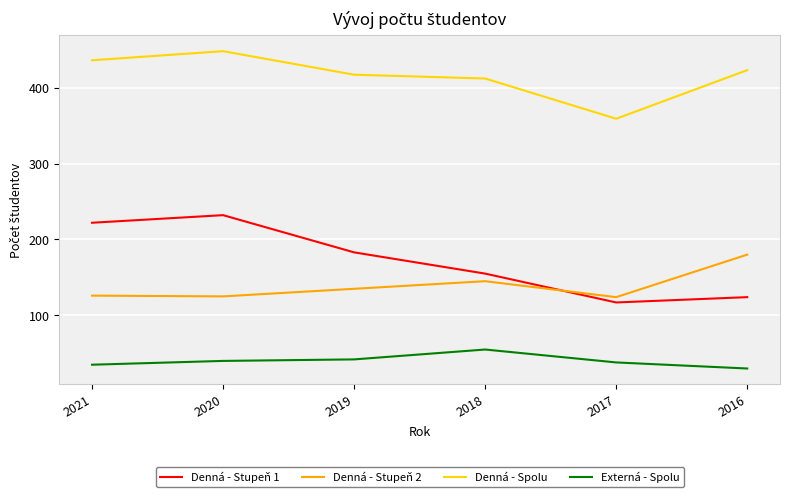

The Externá - Spolu series shows 40 at 2020. True or false?

True